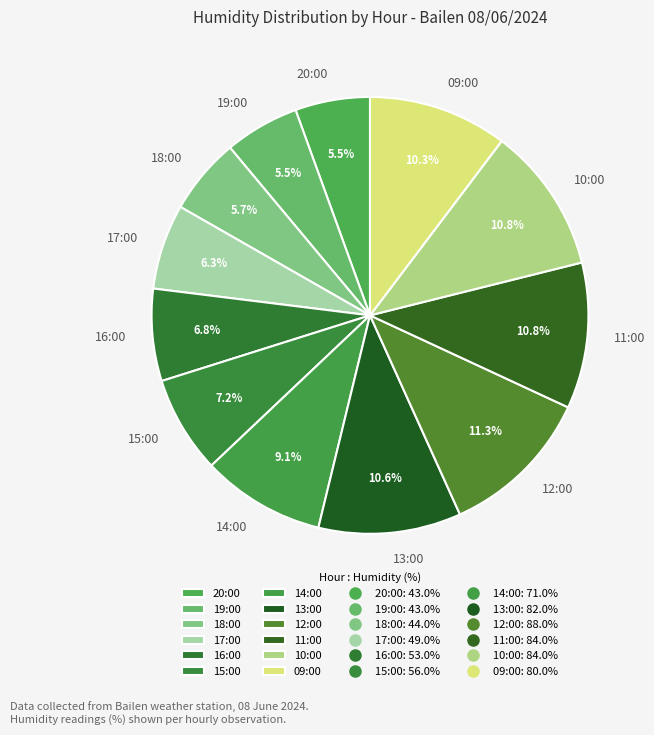

Does 16:00 account for over 50% of the chart?

No